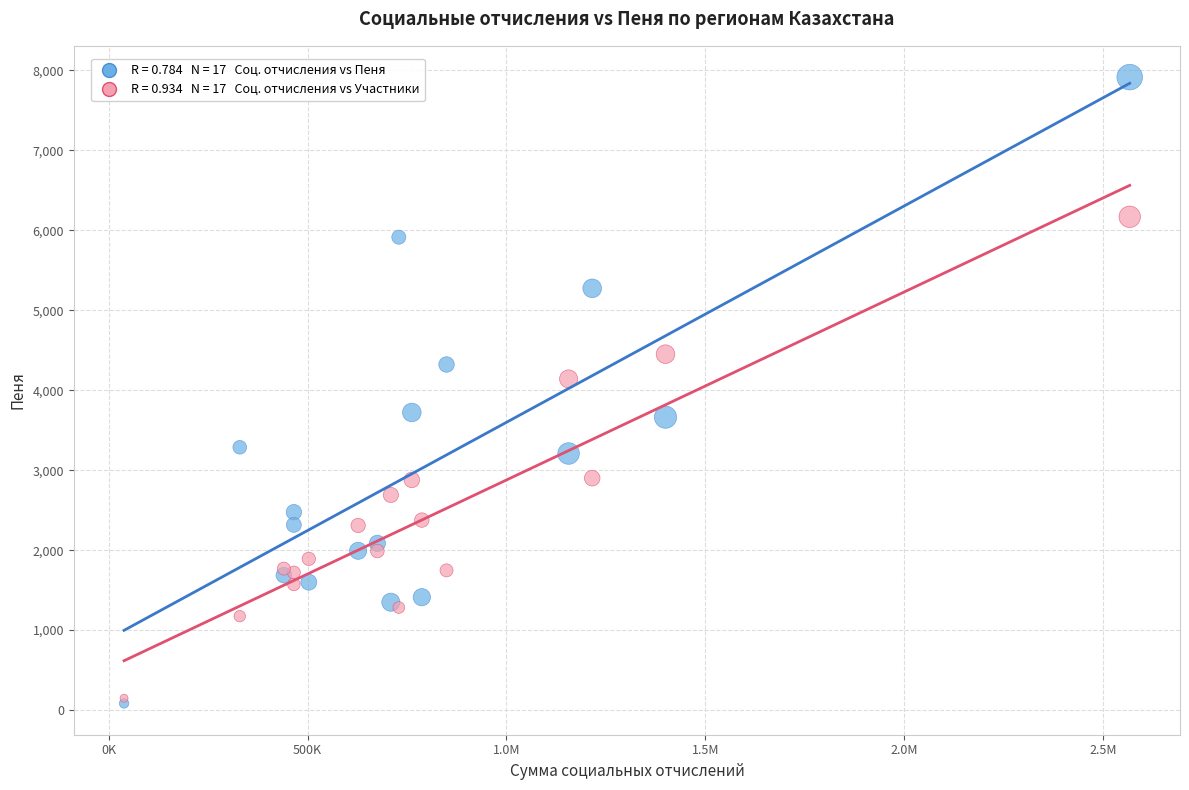

Across all series, what Y value is closest to 3998?

4141.0